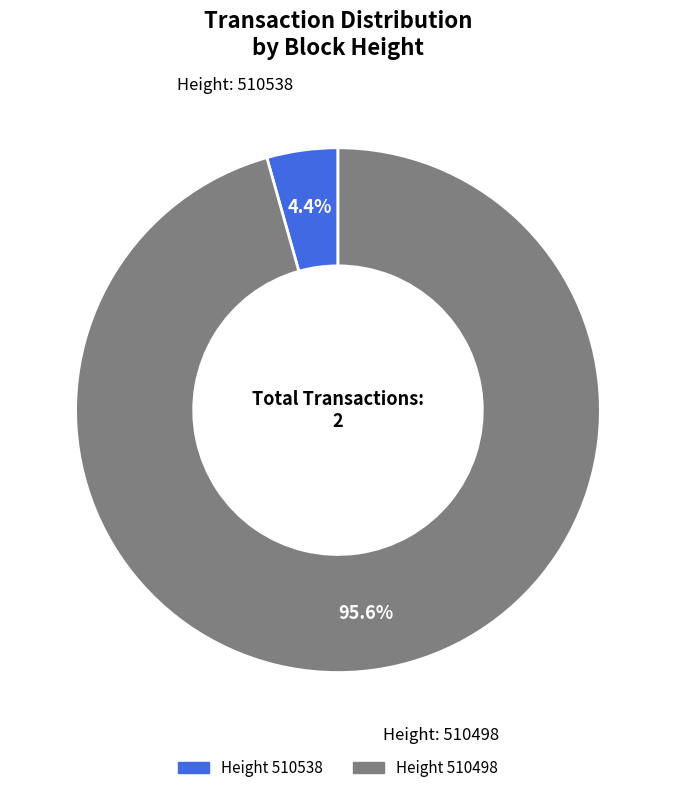

Is there a majority slice in this chart?

Yes